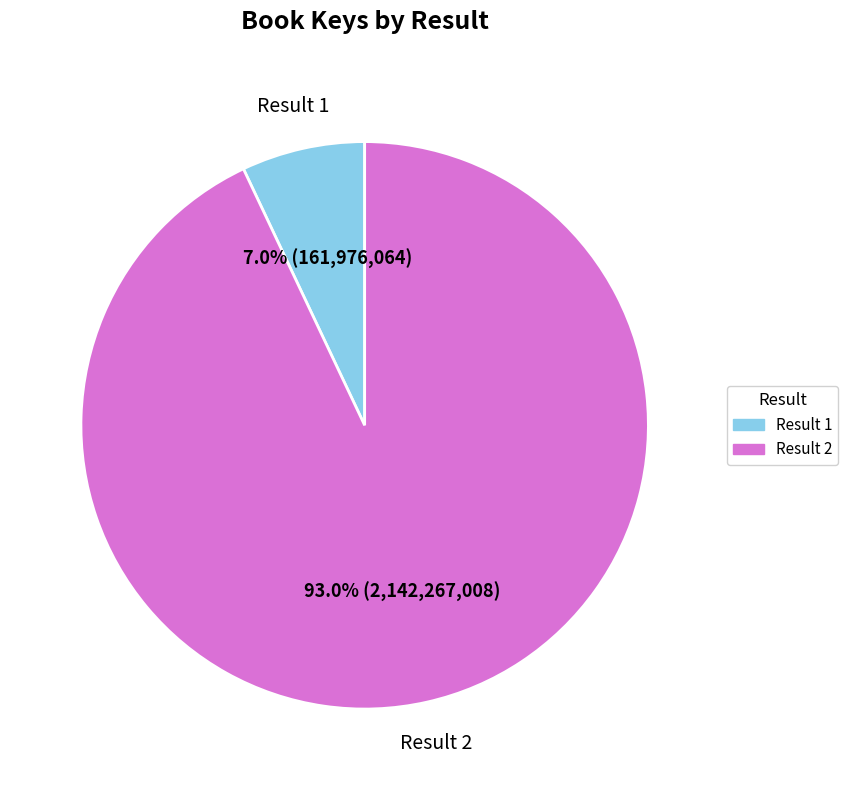

How many slices are in this pie chart?

2